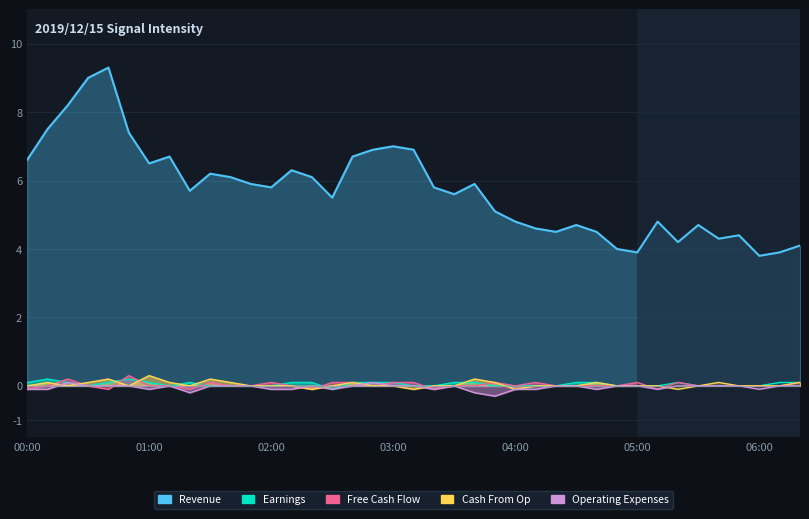

Which series ends up on top after the final intersection of Cash From Op and Free Cash Flow?

Free Cash Flow